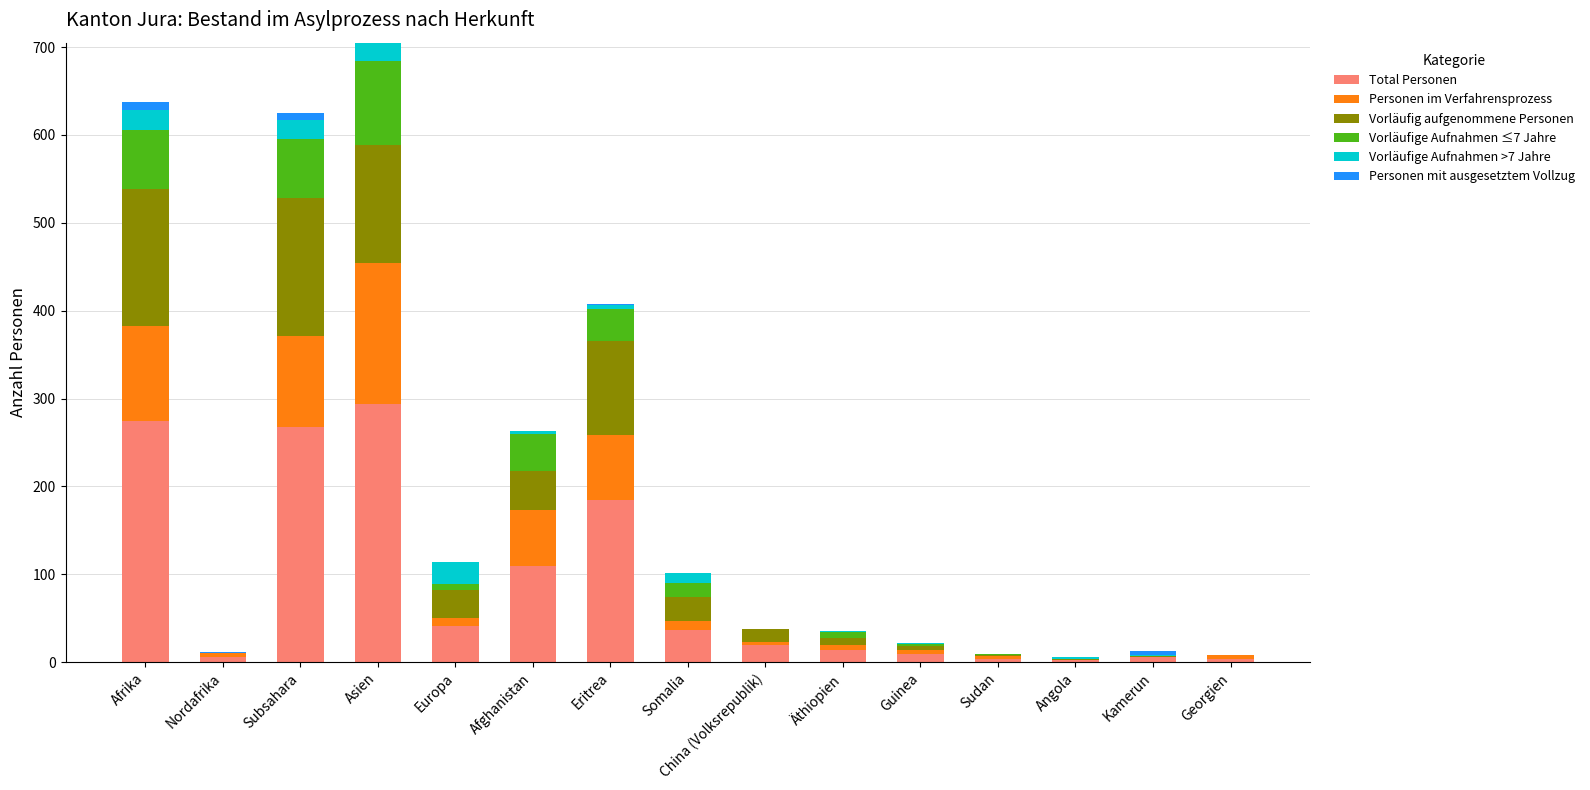

The Total Personen series shows 274 at Afrika. True or false?

True